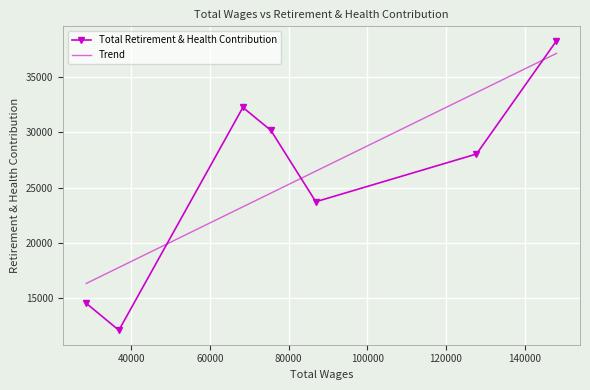

What is the value of the Trend point at the 5th from the left?

26486.7